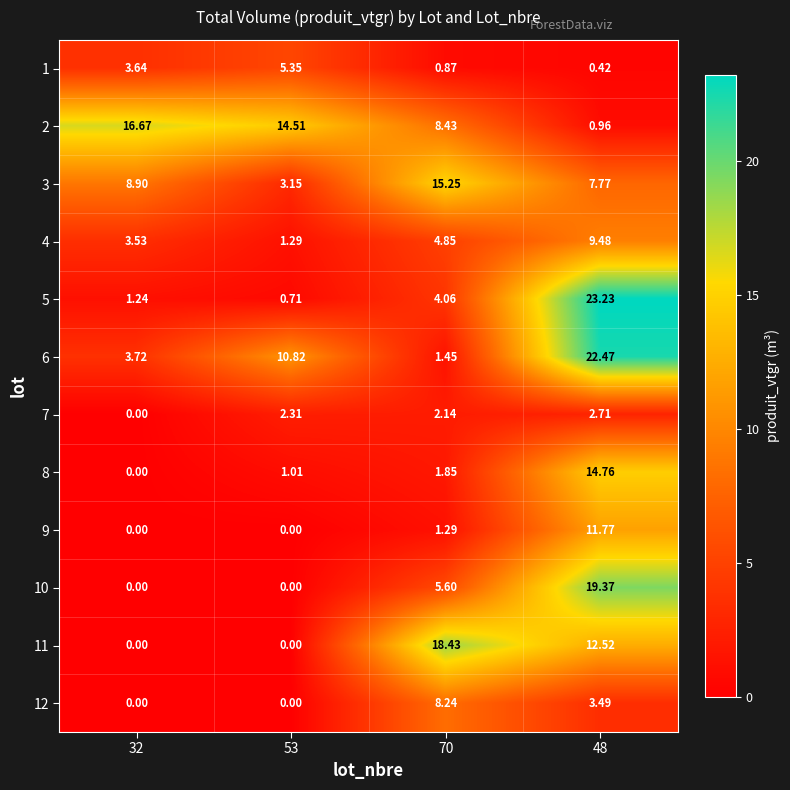

Is the value of 2 at 53 greater than the value of 11 at 32?

Yes